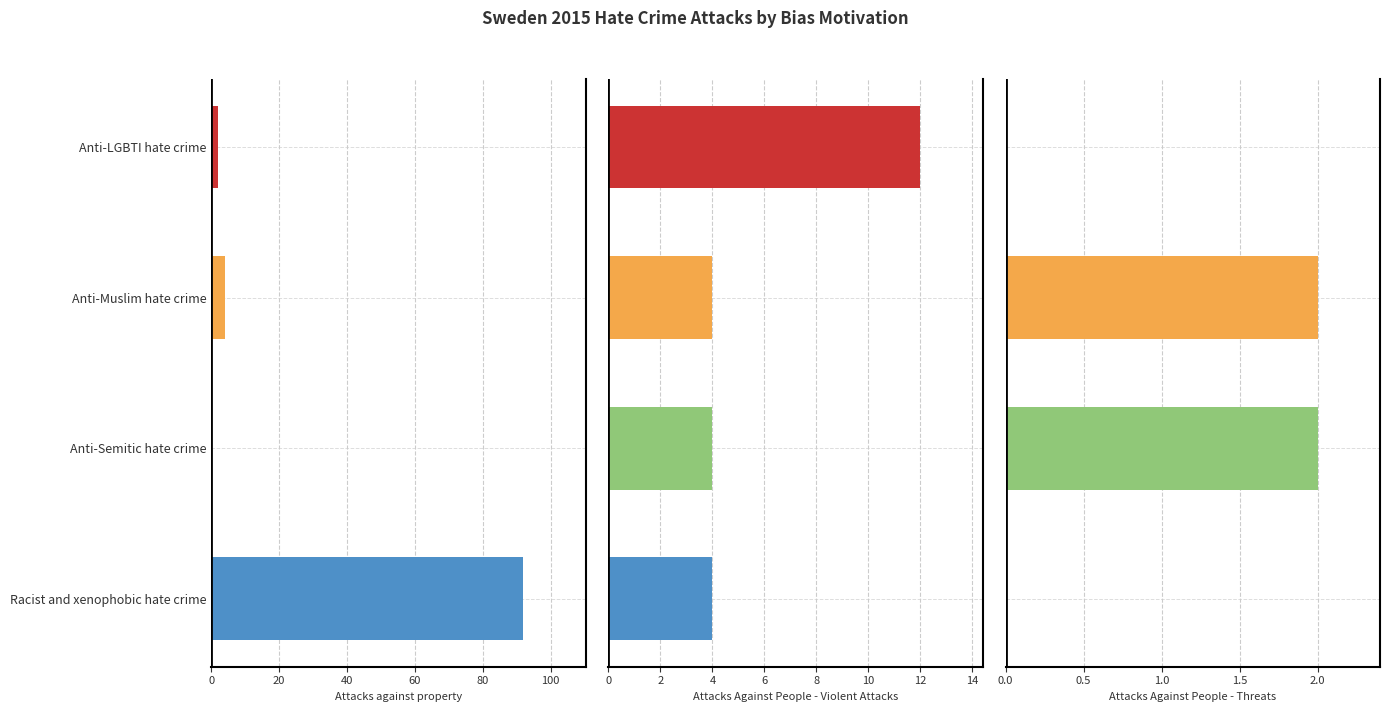

How many data points does each series have?

4